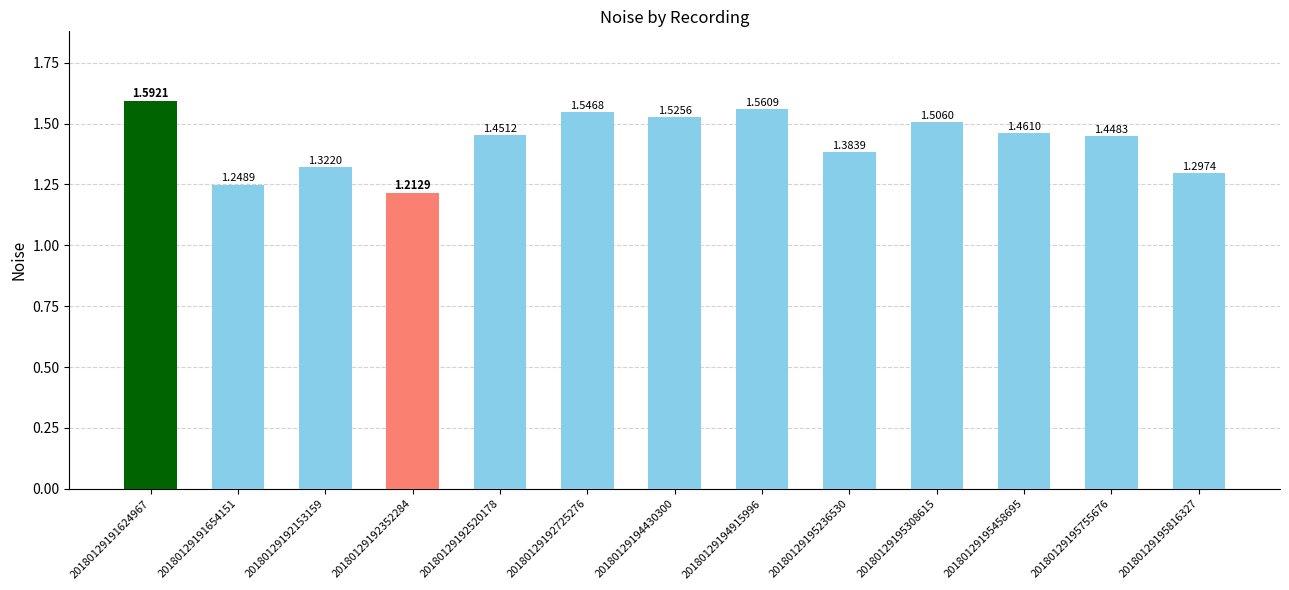

Does the chart contain any negative values?

No